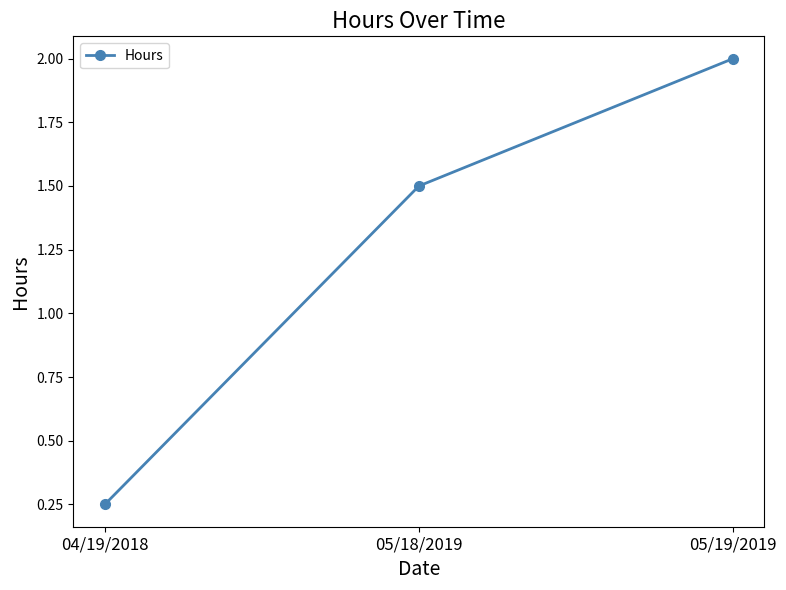

How many data points are above 1?

2